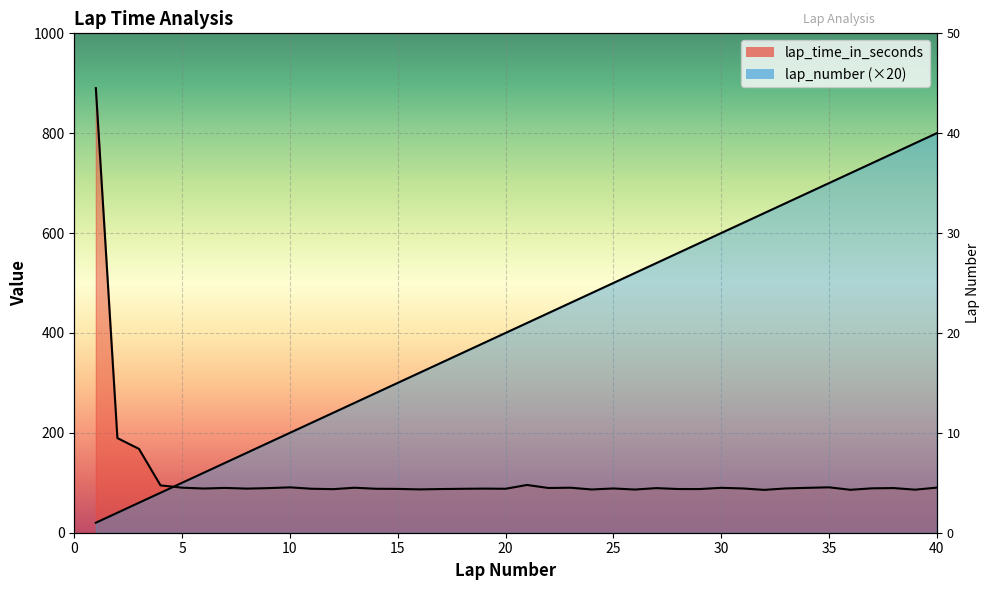

At which label does lap_number first exceed 420?

22